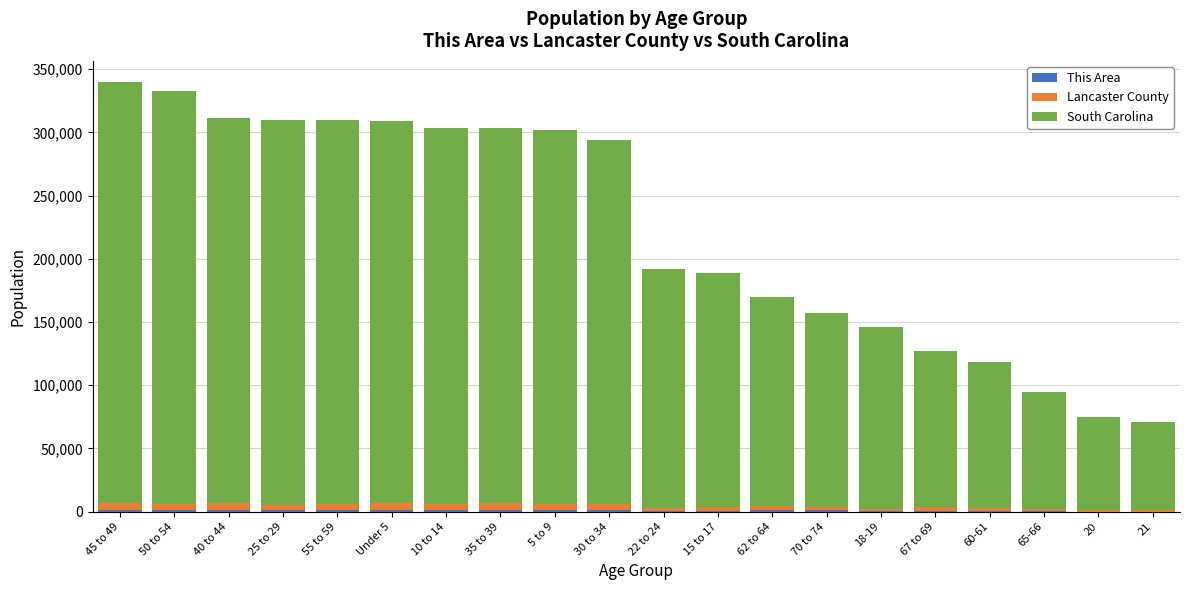

What is the sum of the South Carolina values at Under 5 and 67 to 69?

425640